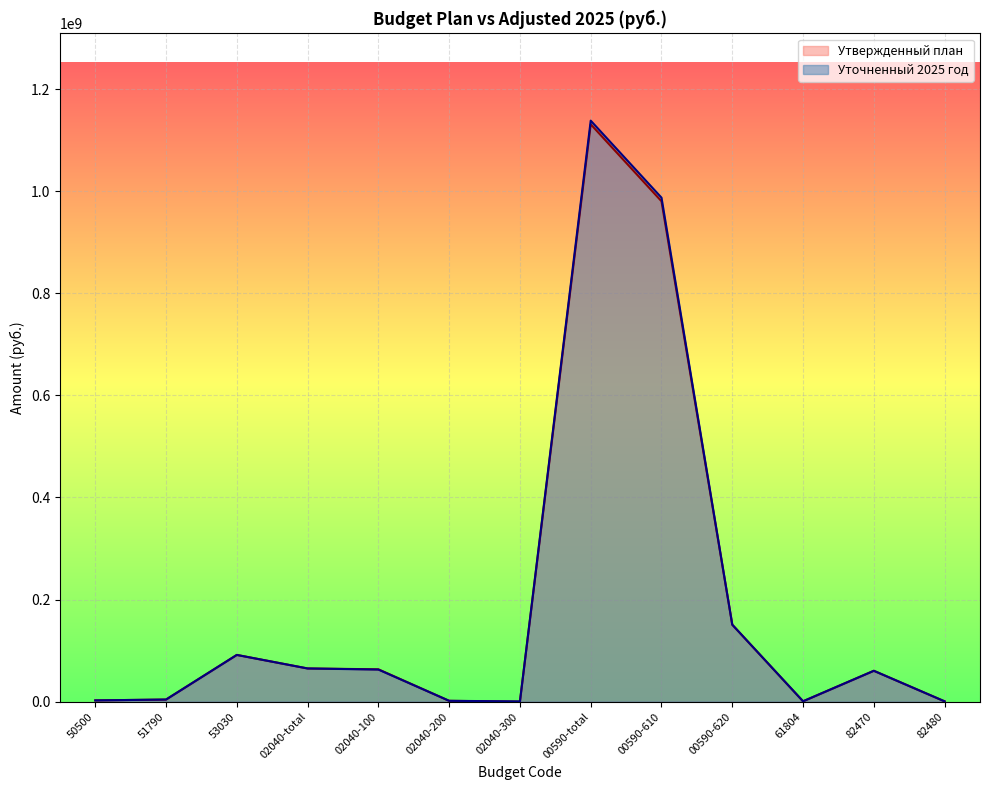

How many lines are shown in the chart?

2